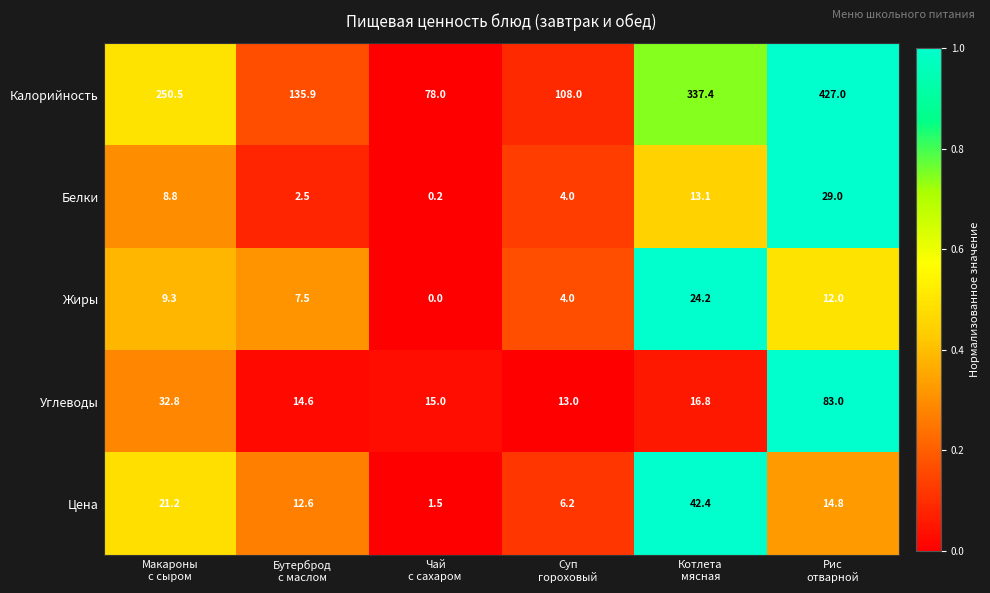

How many values in the Цена series are below 14?

3